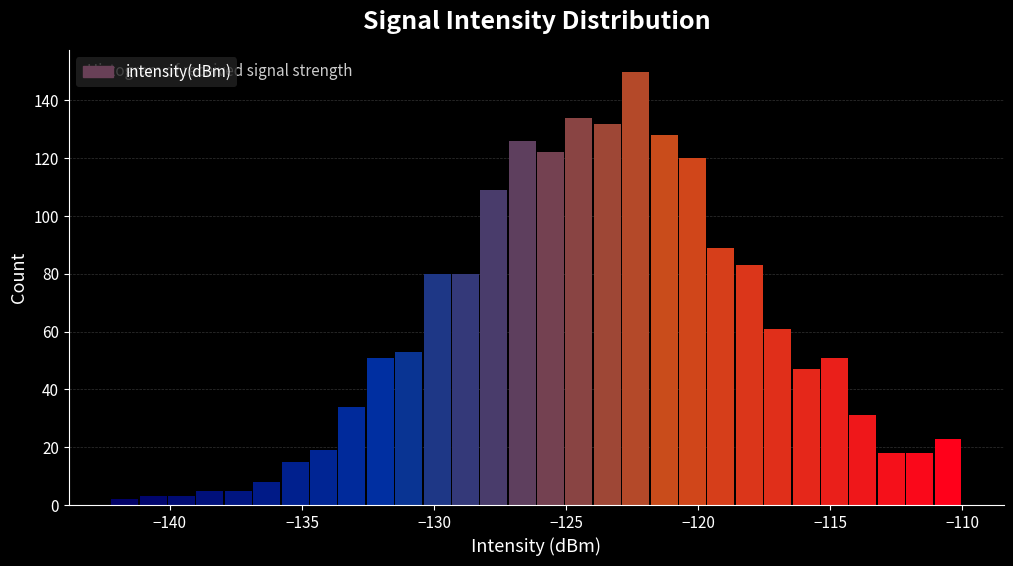

Read against the x-axis, roughly where is the centre of the tallest bar?

-122.5